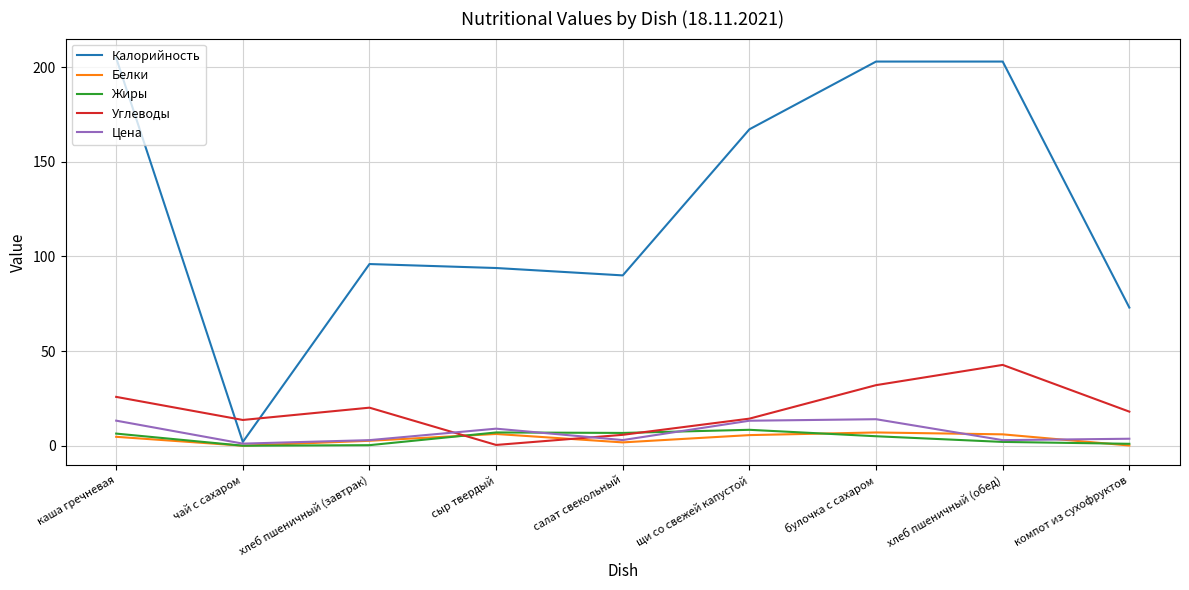

What is the difference between the maximum and minimum values in the Калорийность series?

202.9